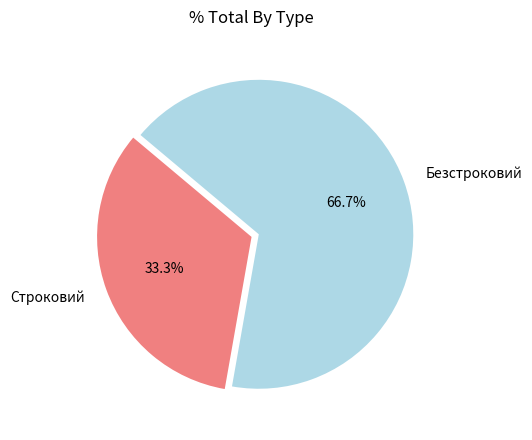

Between Строковий and Безстроковий, which is larger?

Безстроковий